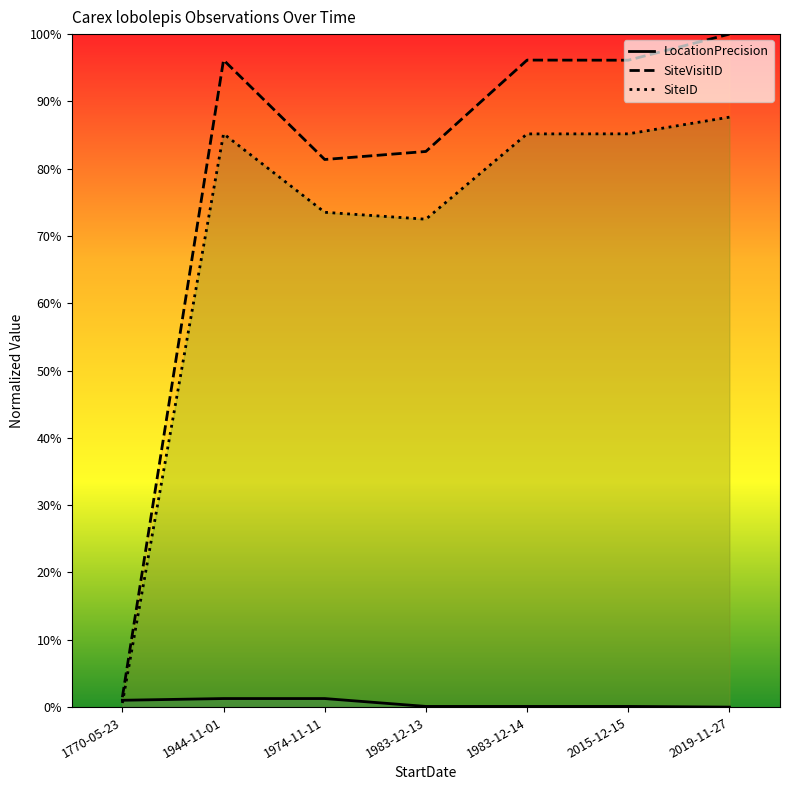

At how many categories does at least one series exceed 0?

7